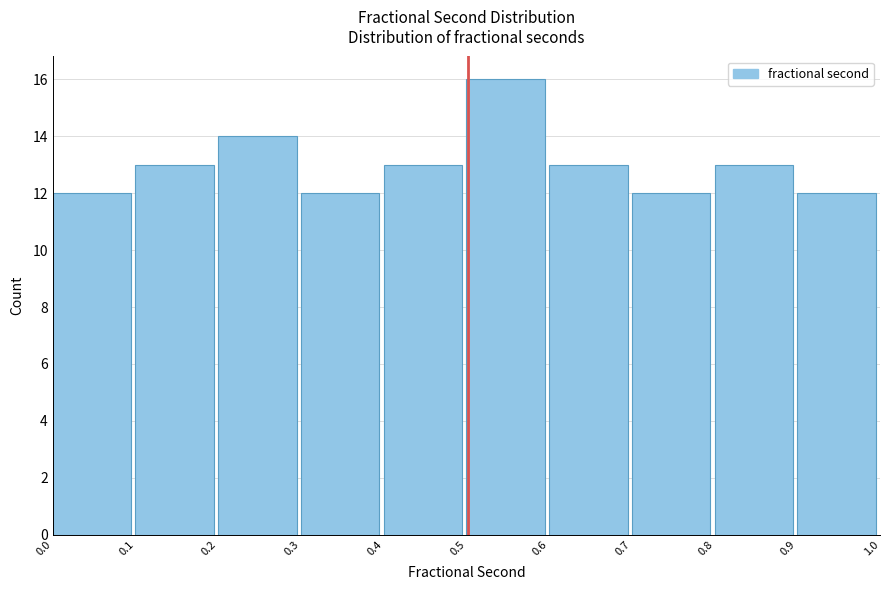

Reading left to right, list every bar in this chart as the range it spans on the x-axis followed by its height. The values are not printed on the chart, so give them approximately, as read against the axis.

0.0 to 0.1: 12
0.1 to 0.2: 13
0.2 to 0.3: 14
0.3 to 0.4: 12
0.4 to 0.5: 13
0.5 to 0.6: 16
0.6 to 0.7: 13
0.7 to 0.8: 12
0.8 to 0.9: 13
0.9 to 1.0: 12